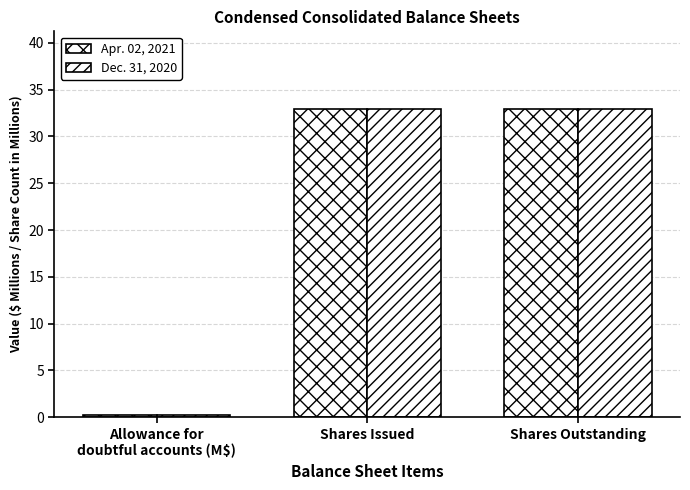

Reading right to left, list all the values displayed in this chart.

Apr. 02, 2021: Shares Outstanding=33.0	Shares Issued=33.0	Allowance for
doubtful accounts (M$)=0.2
Dec. 31, 2020: Shares Outstanding=32.9	Shares Issued=32.9	Allowance for
doubtful accounts (M$)=0.2